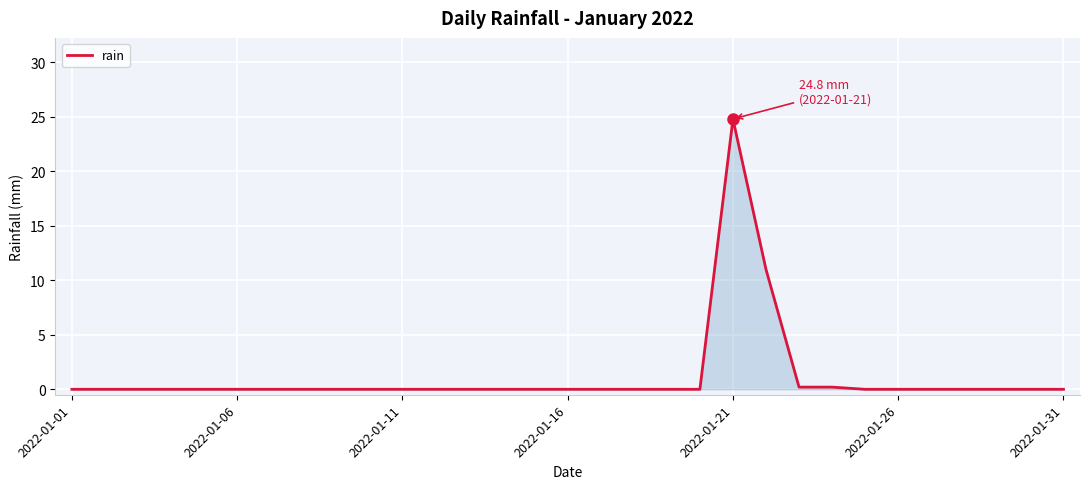

What is the maximum value shown in the chart?

24.8